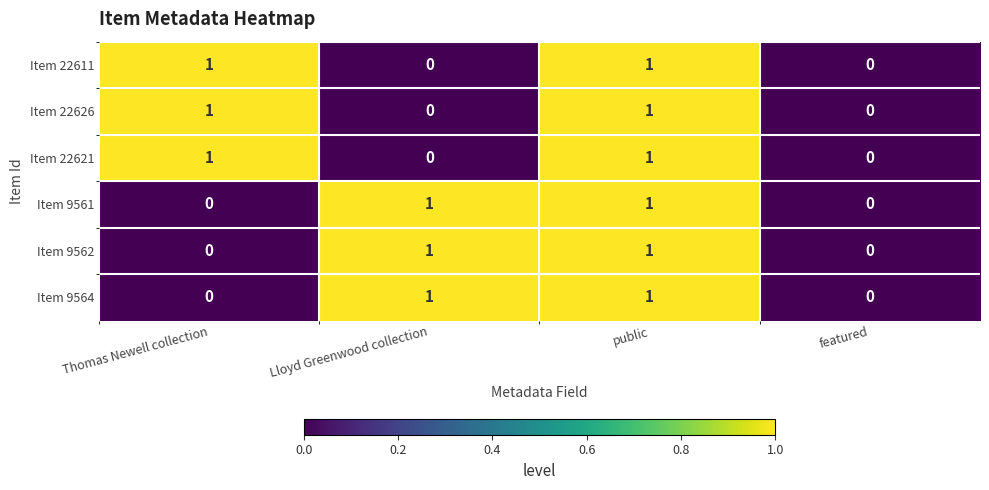

Is it true that Item 22611 equals 1 at Thomas Newell collection?

True